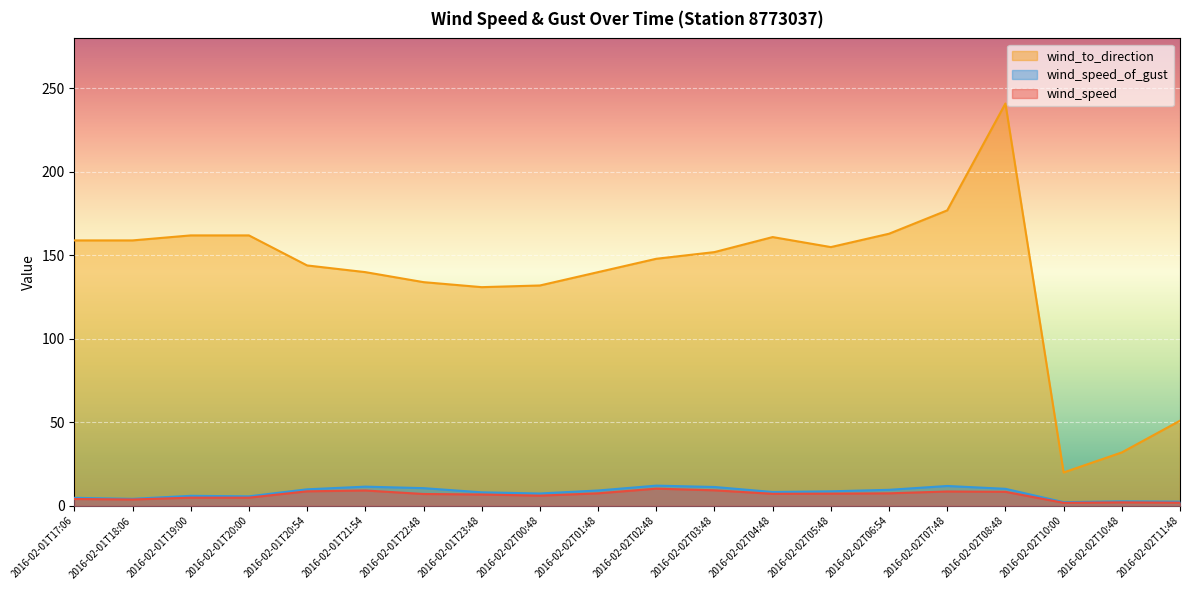

Which label corresponds to the largest value in the chart?

2016-02-02T08:48